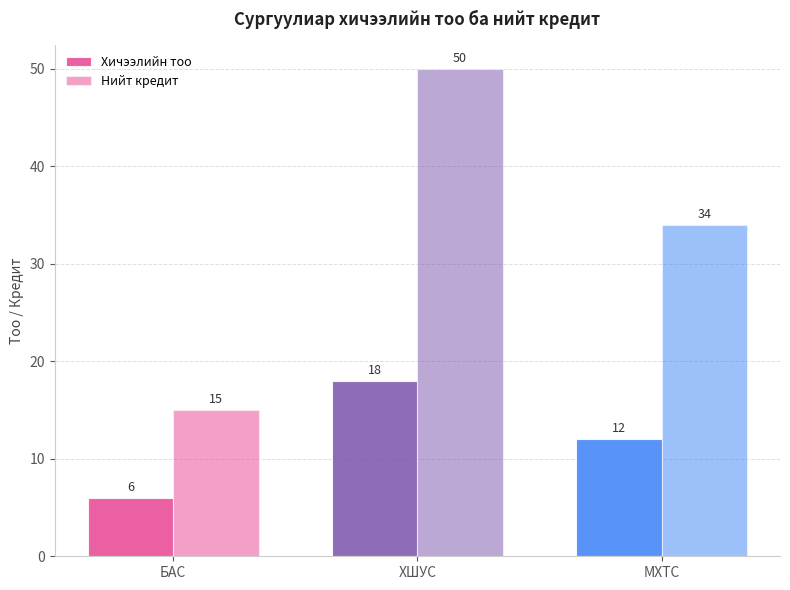

How many data points in Хичээлийн тоо are less than 12?

1